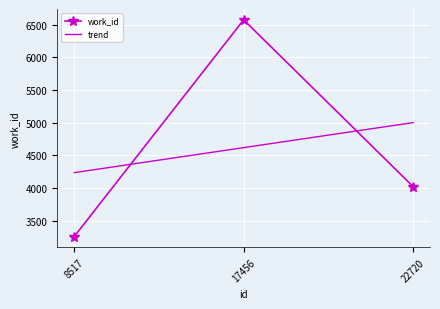

Reading right to left, transcribe all the data shown in this chart.

work_id: 4024.0	6572.0	3259.0
trend: 5000.8	4618.3	4235.8